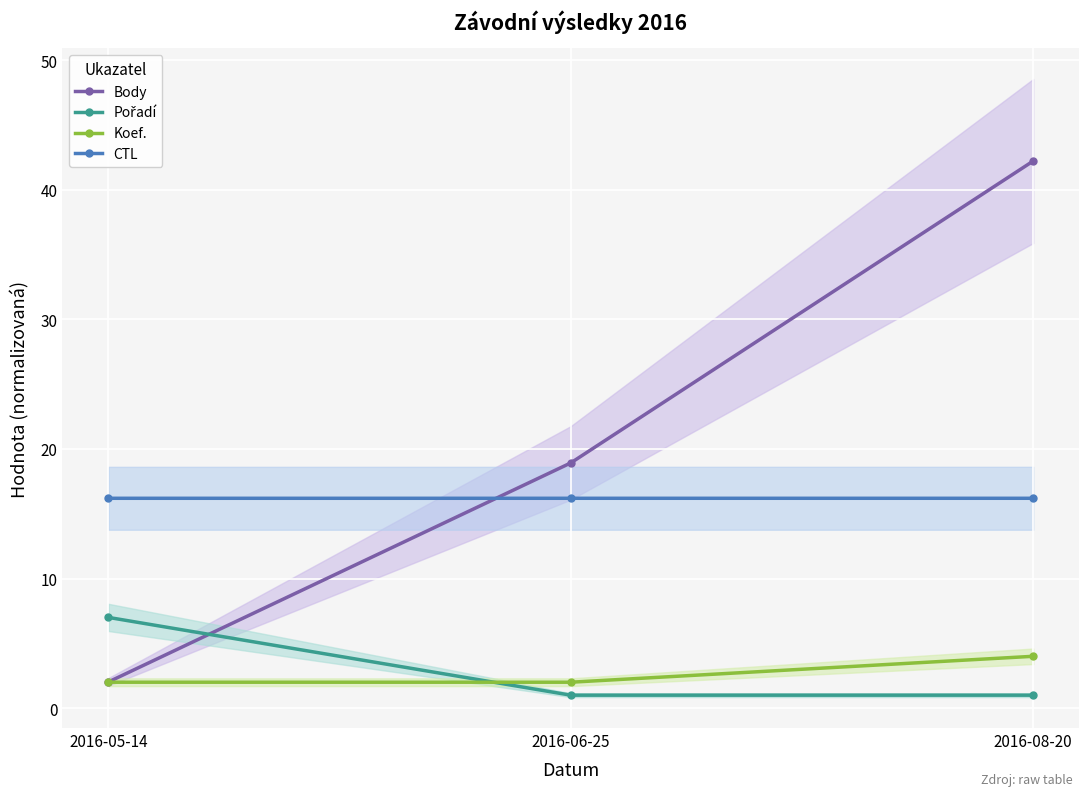

Between 2016-05-14 and 2016-06-25, which series saw the biggest shift?

Body